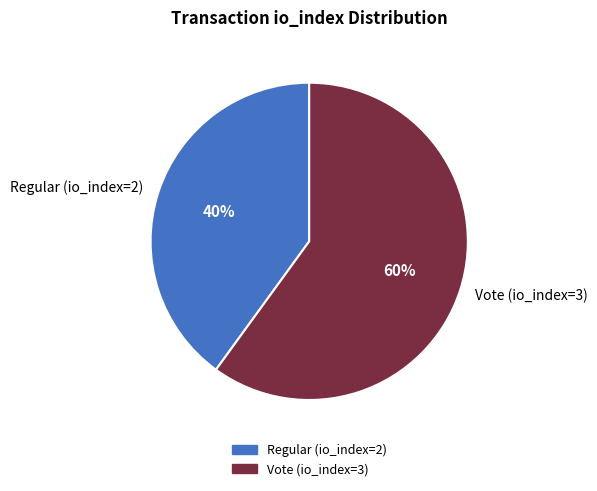

Do Regular (io_index=2) and Vote (io_index=3) together represent more than half of the pie?

Yes